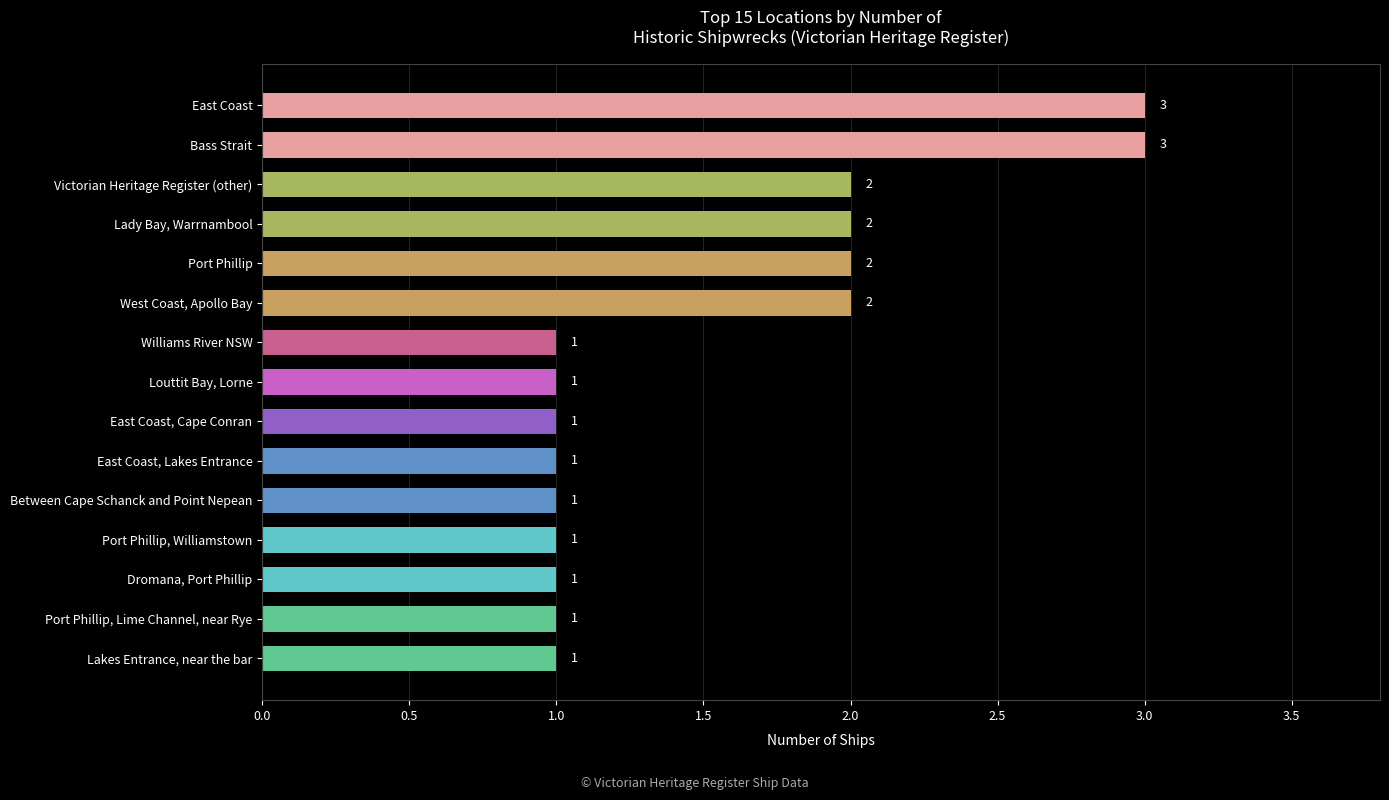

What is the change in value from Louttit Bay, Lorne to Lady Bay, Warrnambool?

+1